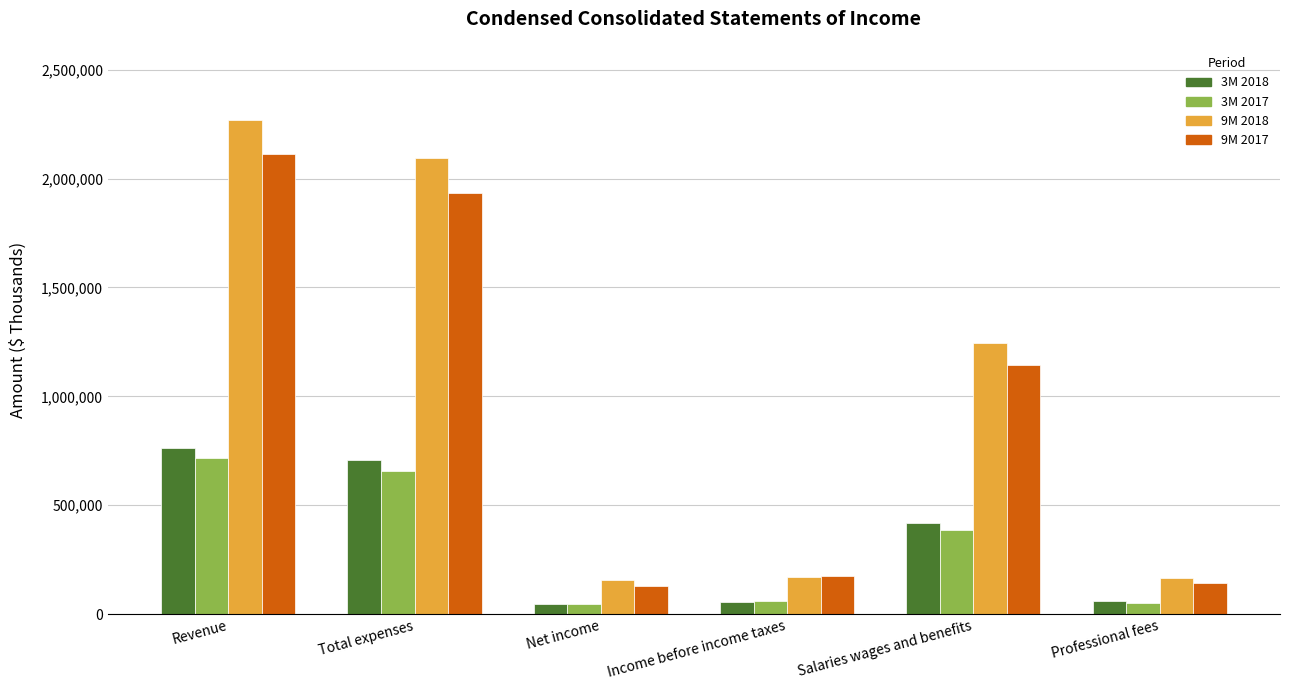

What is the maximum value for 9M 2017?

2111804